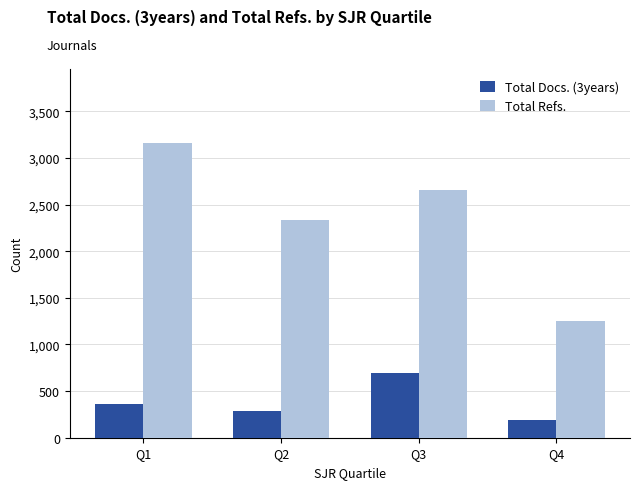

What is the difference between the maximum and minimum values in the Total Docs. (3years) series?

504